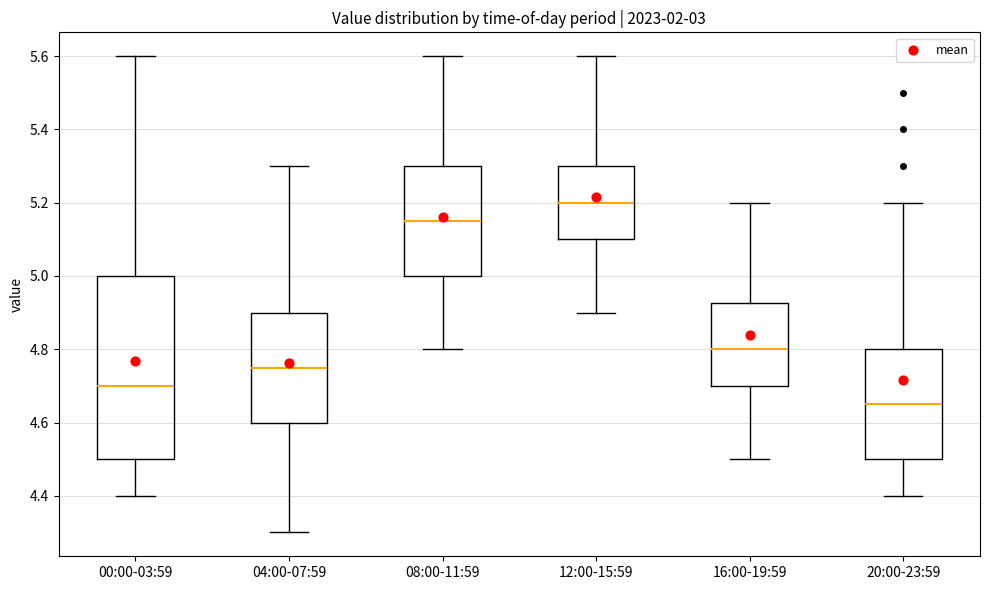

Where does the upper whisker of the box for 12:00-15:59 end on the y-axis? The values are not printed on the chart, so give them approximately, as read against the axis.

5.60